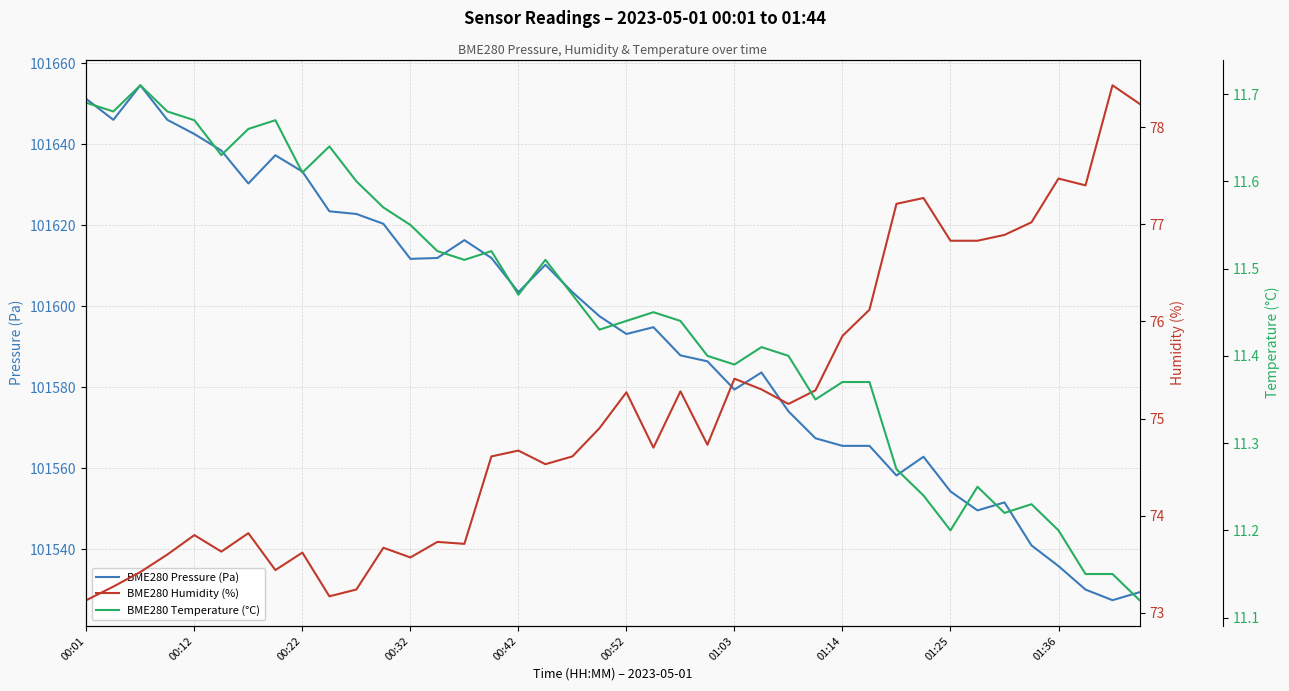

In BME280 Pressure (Pa), how many points are higher than both neighbors (excluding endpoints)?

8